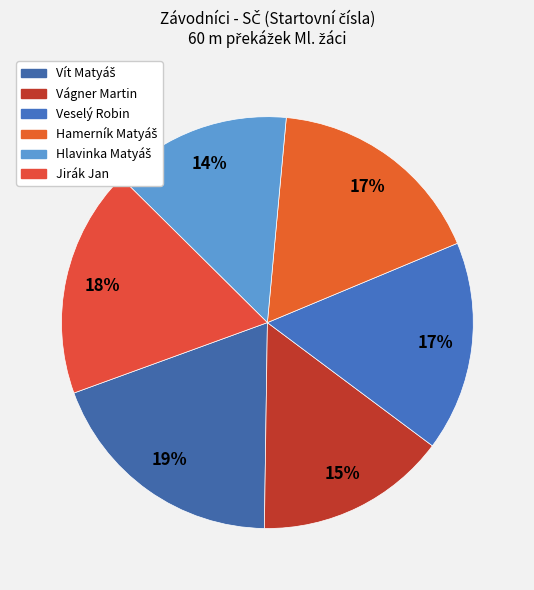

Count the number of slices in the pie.

6